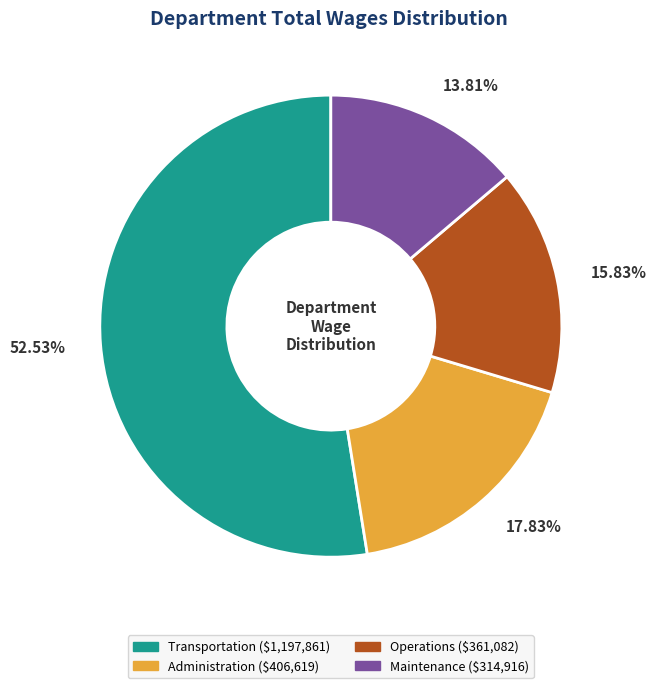

Which category accounts for the majority?

Transportation